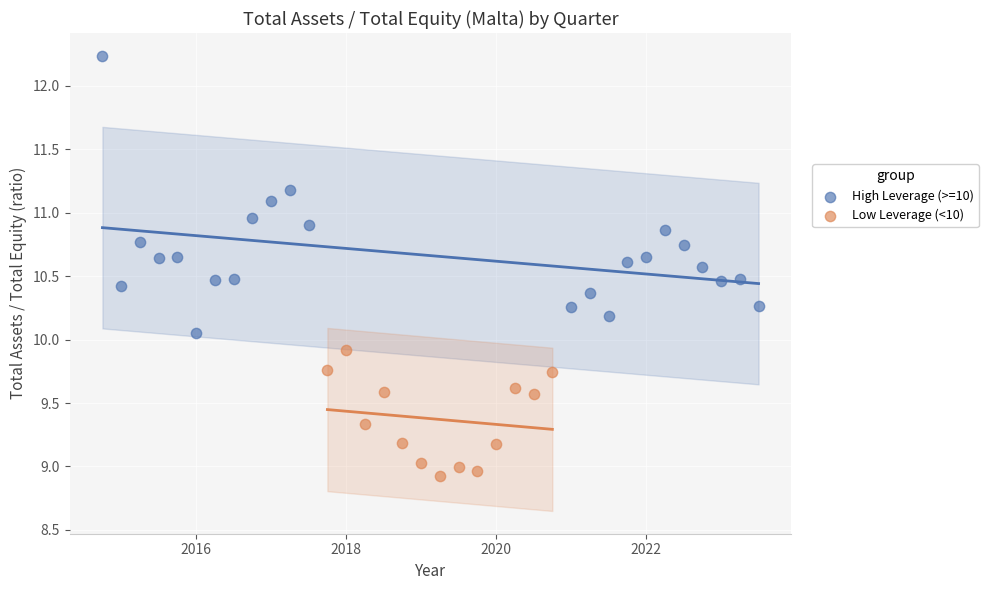

Which series reaches the maximum Y coordinate?

High Leverage (>=10)